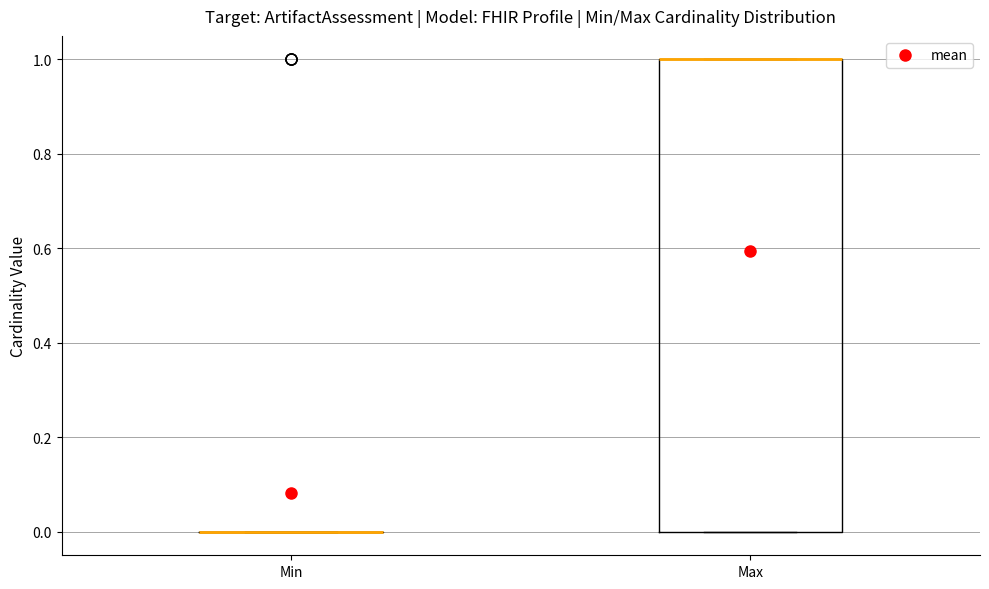

Reading left to right, read every box against the y-axis: the position of its median line, the range the box covers, and the ends of its whiskers. The values are not printed on the chart, so give them approximately, as read against the axis.

Min: box collapsed to a line at 0, whiskers 0 to 0
Max: median 1 (drawn on the box's upper edge), box 0 to 1, whiskers 0 to 1